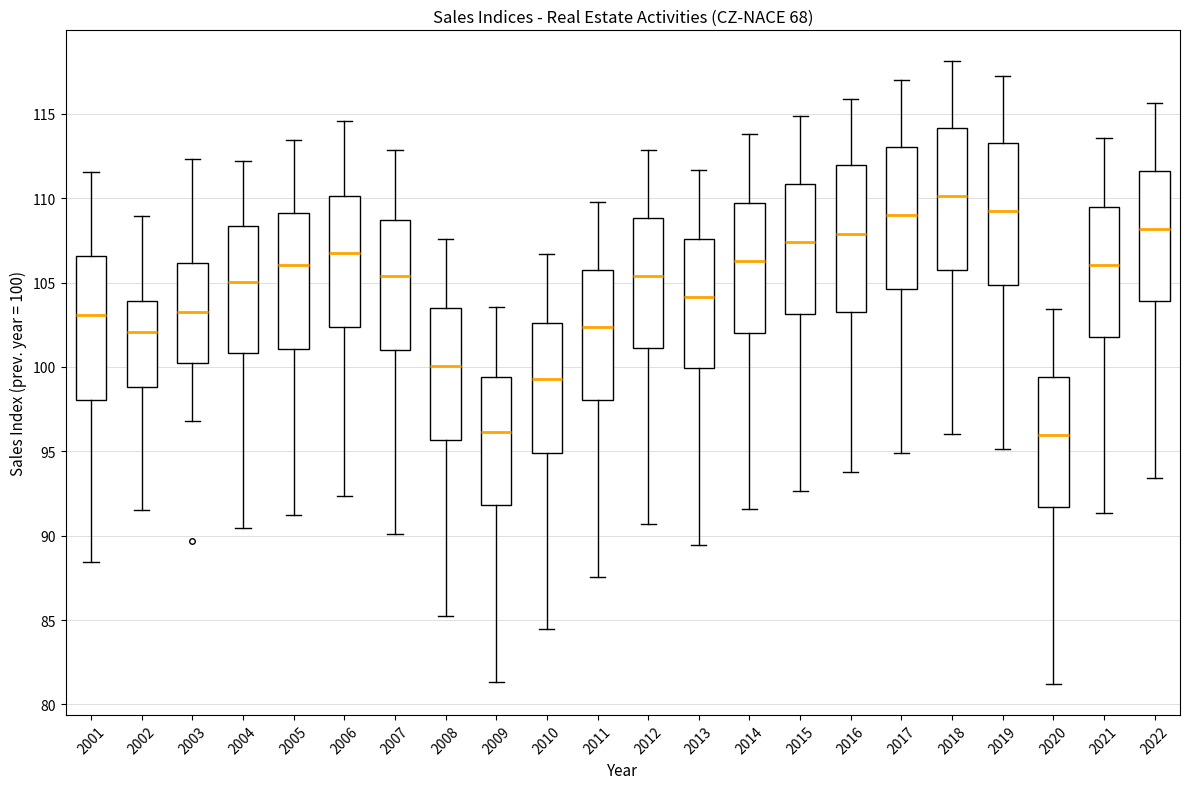

Where does the median line of the box at x = 2002 sit on the y-axis? The values are not printed on the chart, so give them approximately, as read against the axis.

102.0